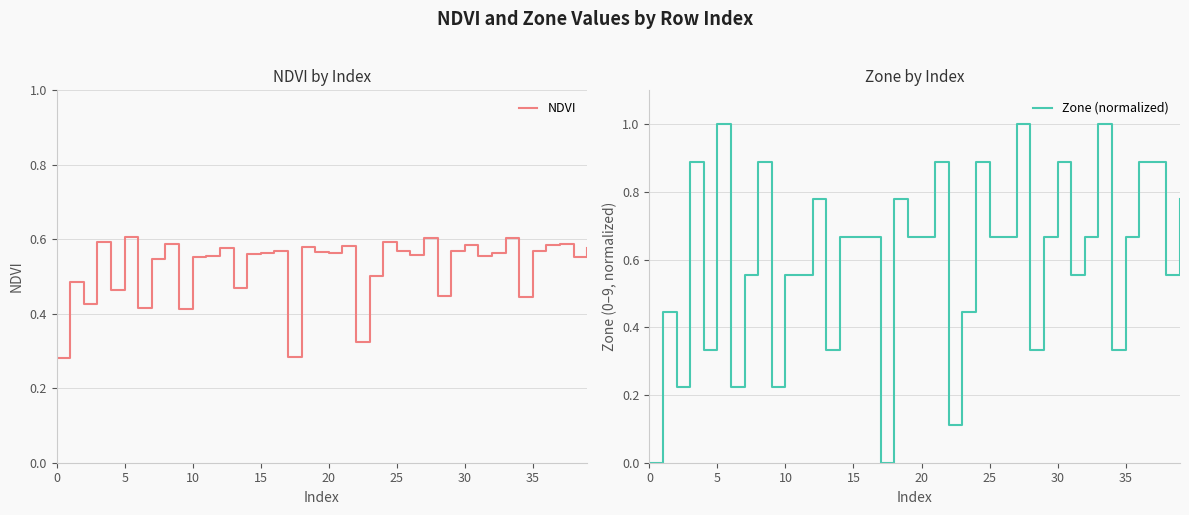

How many lines are shown in the chart?

2